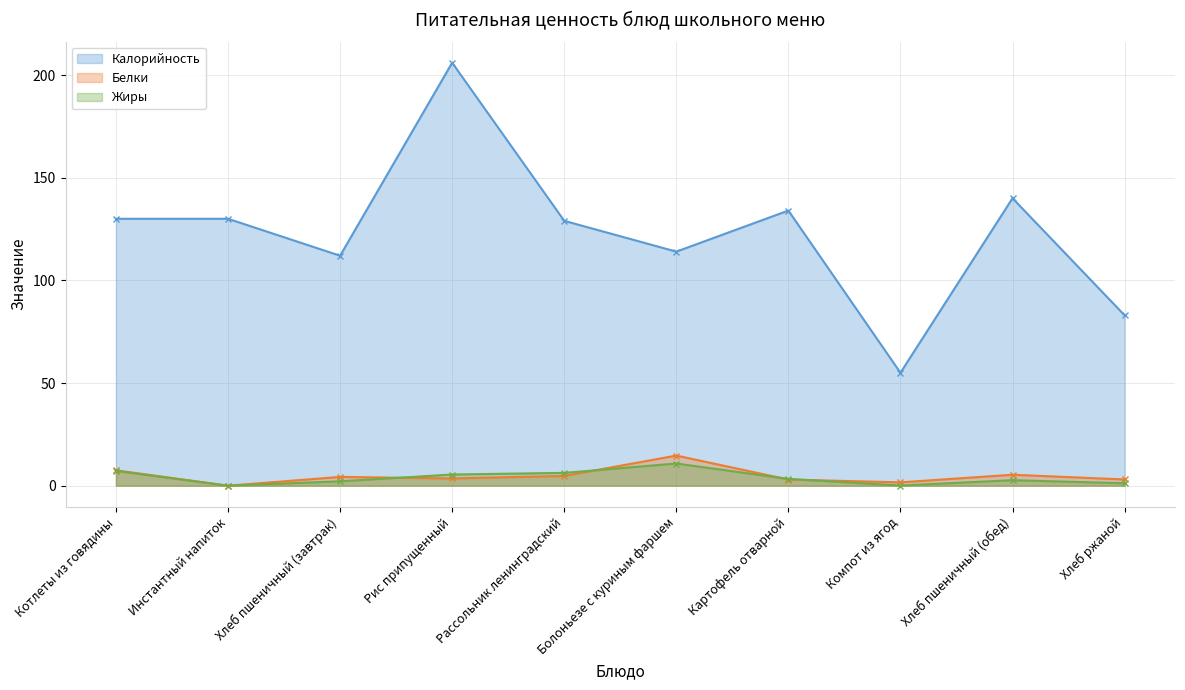

Which series has the largest range (max minus min)?

Калорийность